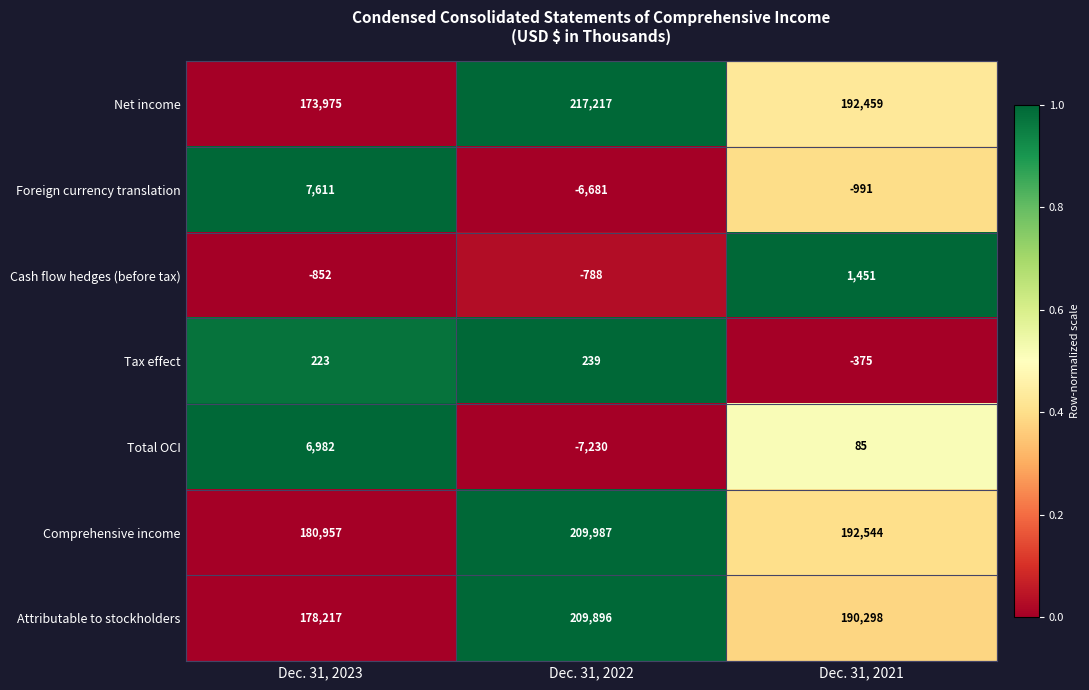

Which series has the widest spread of values?

Net income